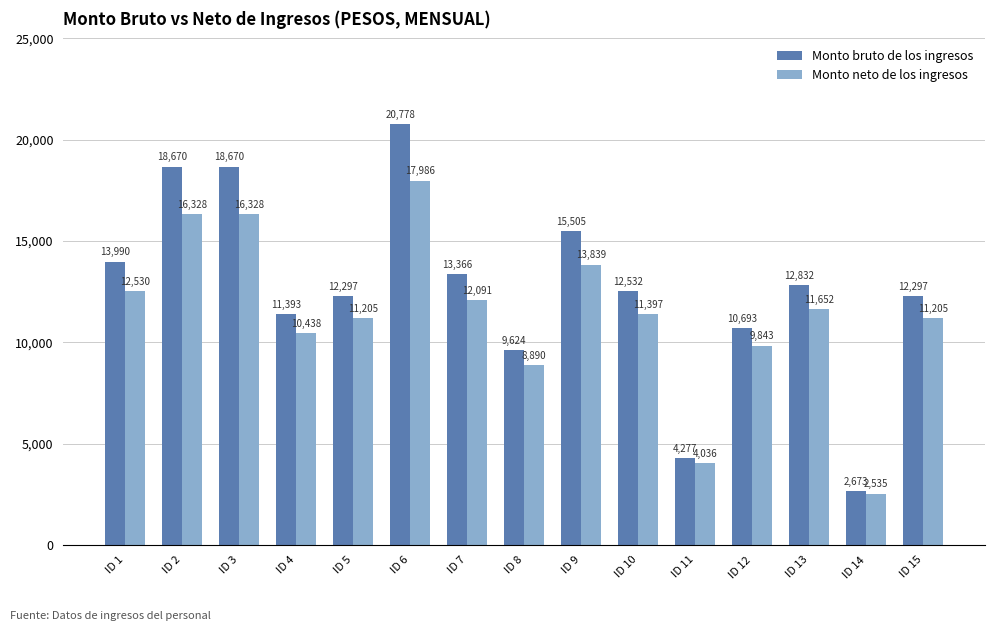

Which series changed the most between ID 8 and ID 14?

Monto bruto de los ingresos